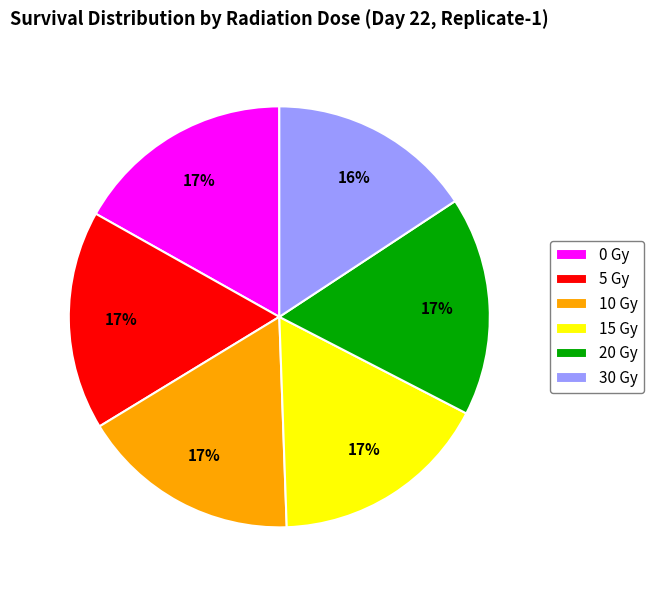

How many slices are in this pie chart?

6